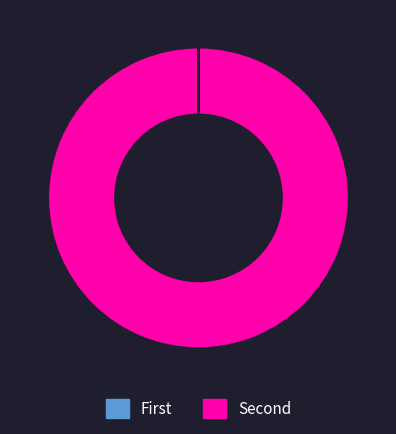

Does any single category account for the majority?

Yes